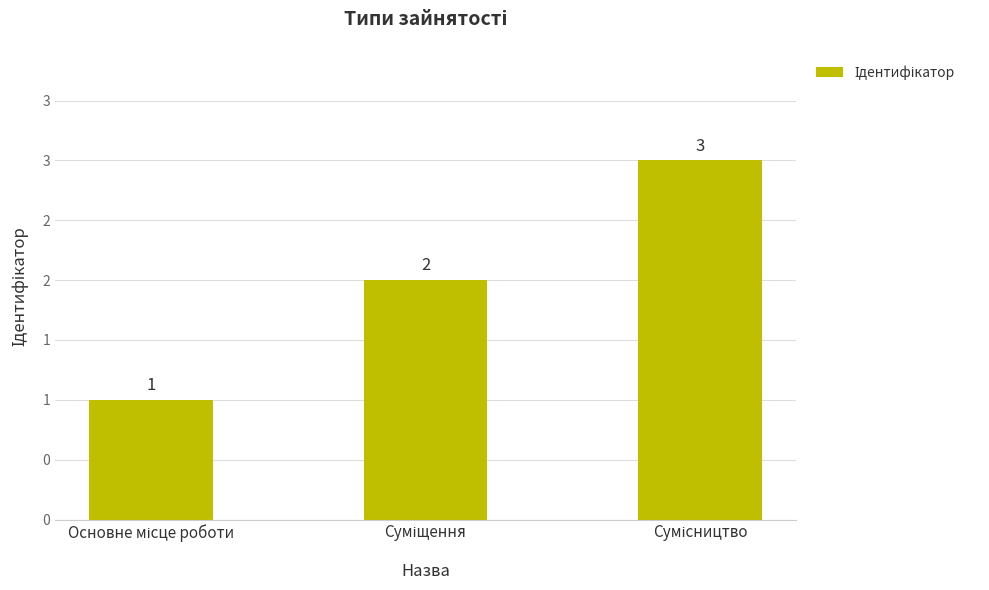

What is the ratio of the value at Основне місце роботи to the value at Суміщення?

0.5